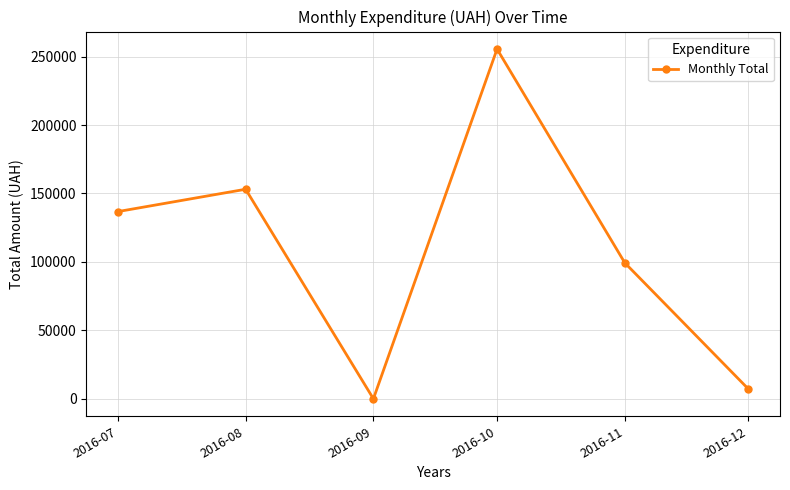

At which category does the data reach its first local peak?

2016-08